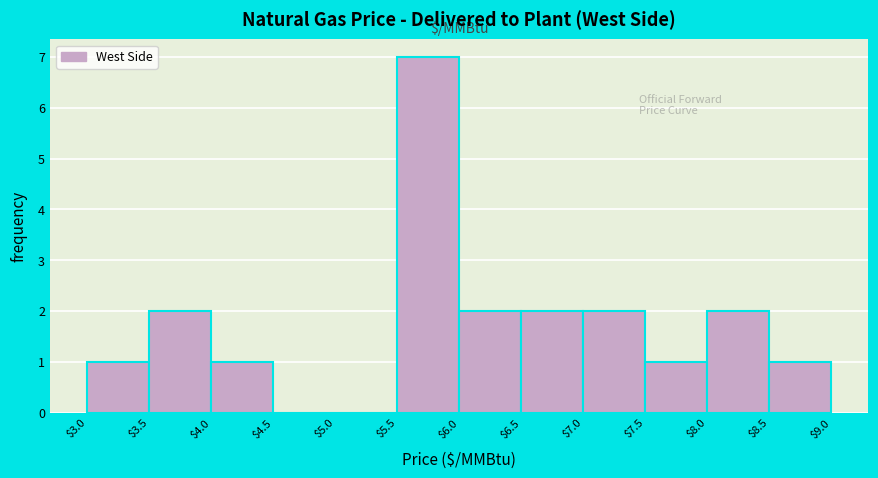

Reading left to right, list every bar in this chart as the range it spans on the x-axis followed by its height. The values are not printed on the chart, so give them approximately, as read against the axis.

$3.0 to $3.5: 1
$3.5 to $4.0: 2
$4.0 to $4.5: 1
$4.5 to $5.0: 0
$5.0 to $5.5: 0
$5.5 to $6.0: 7
$6.0 to $6.5: 2
$6.5 to $7.0: 2
$7.0 to $7.5: 2
$7.5 to $8.0: 1
$8.0 to $8.5: 2
$8.5 to $9.0: 1